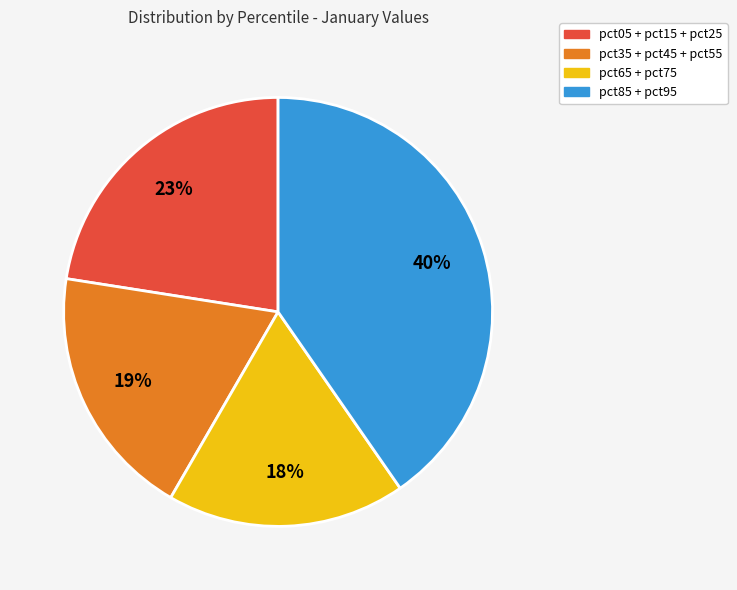

To the nearest percent, what is the difference between the largest and smallest slice percentages?

22%